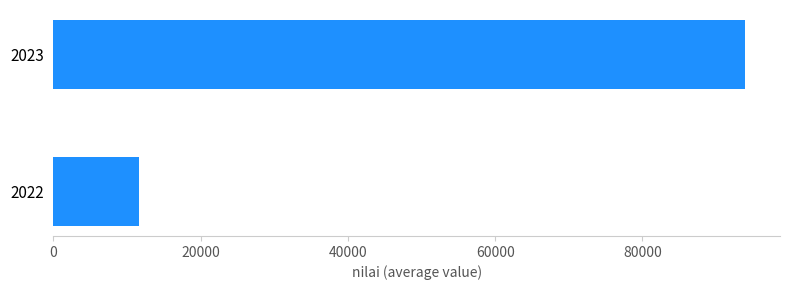

True or false: the data shows 11600 at 2022.

True